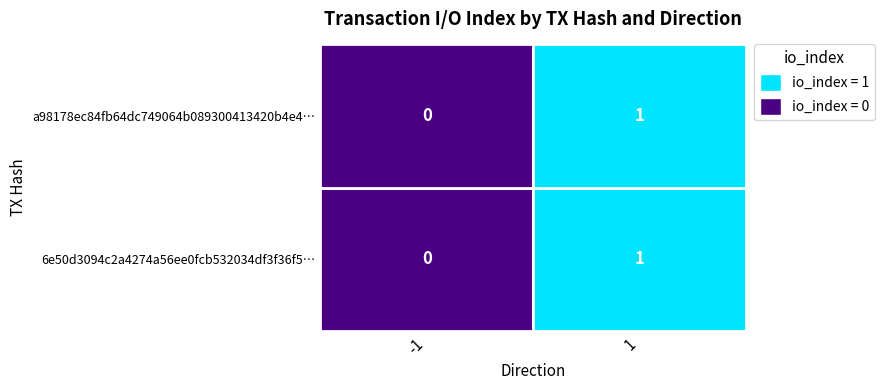

Which series has the largest total across all categories?

a98178ec84fb64dc749064b089300413420b4e4